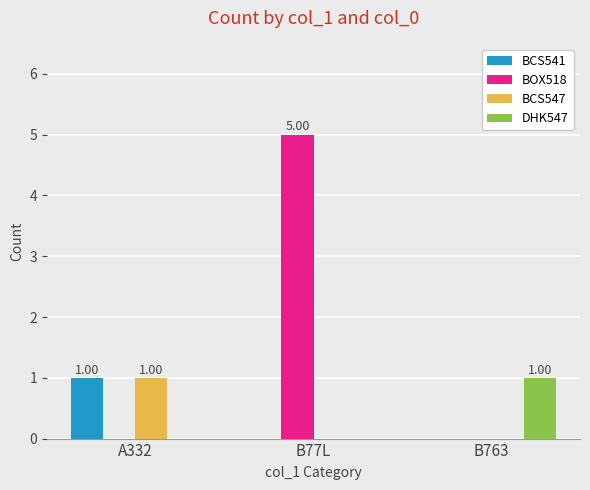

Between B77L and B763, which series saw the biggest shift?

BOX518